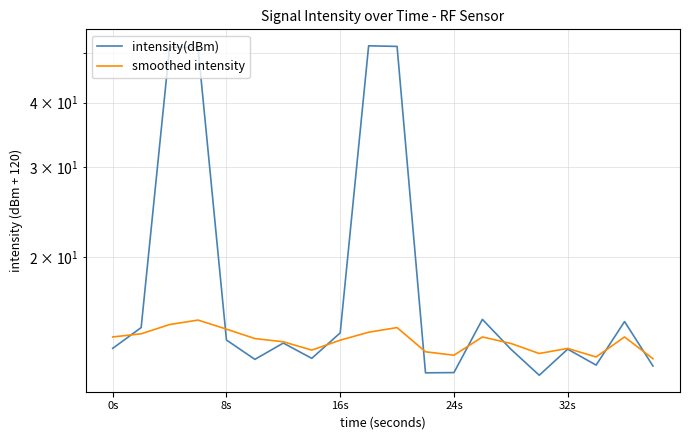

What is the difference between the maximum and second lowest values in the smoothed intensity series?

2.3